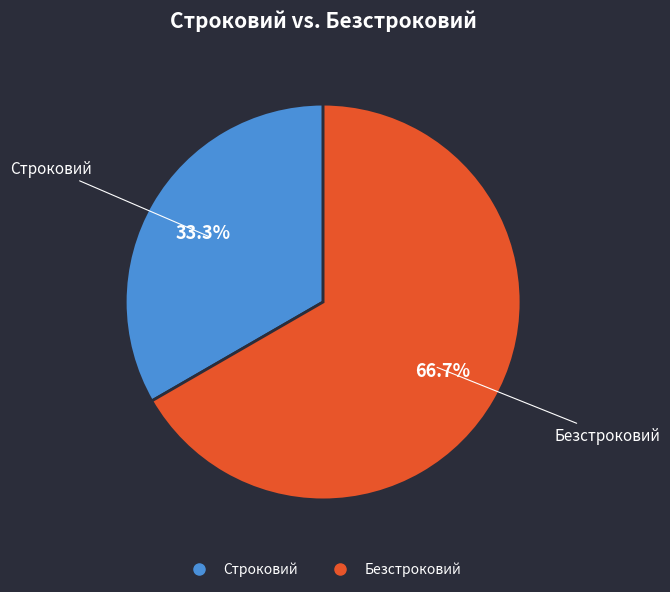

Which has a higher value, Строковий or Безстроковий?

Безстроковий